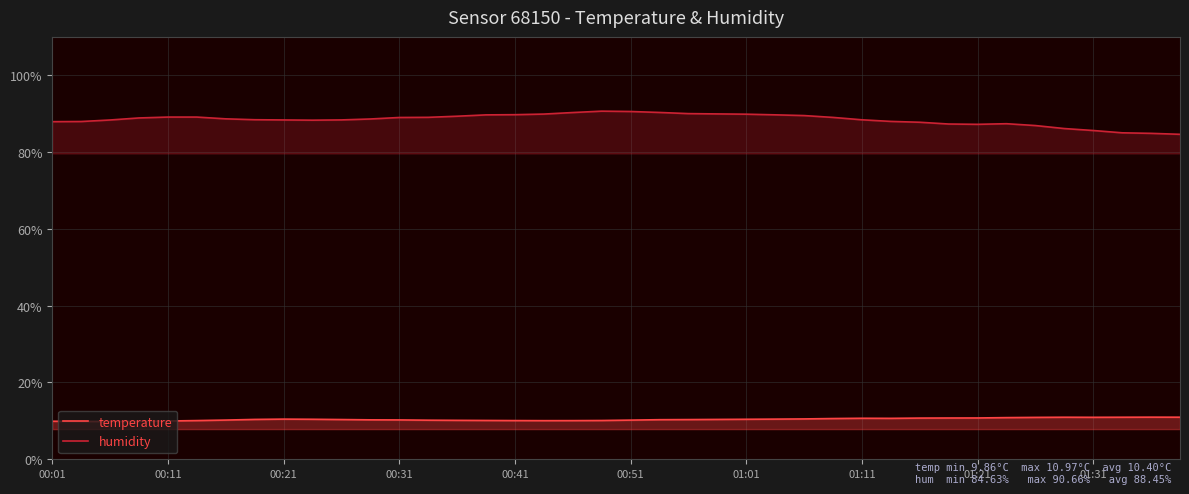

What is the difference between the maximum and minimum values in the humidity series?

6.0